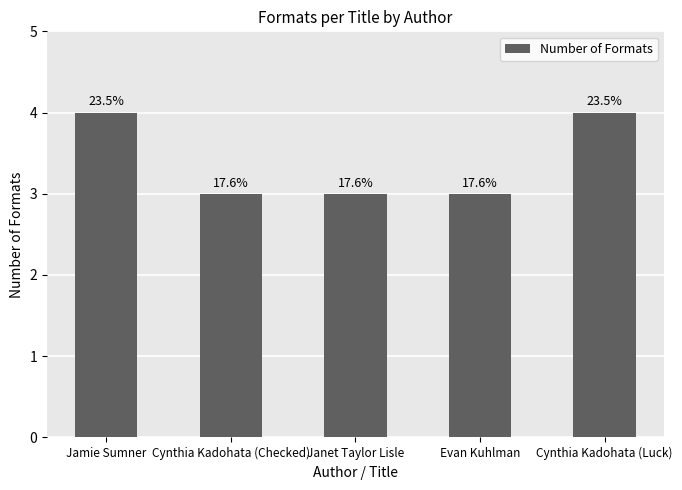

How many bars are there in total?

5